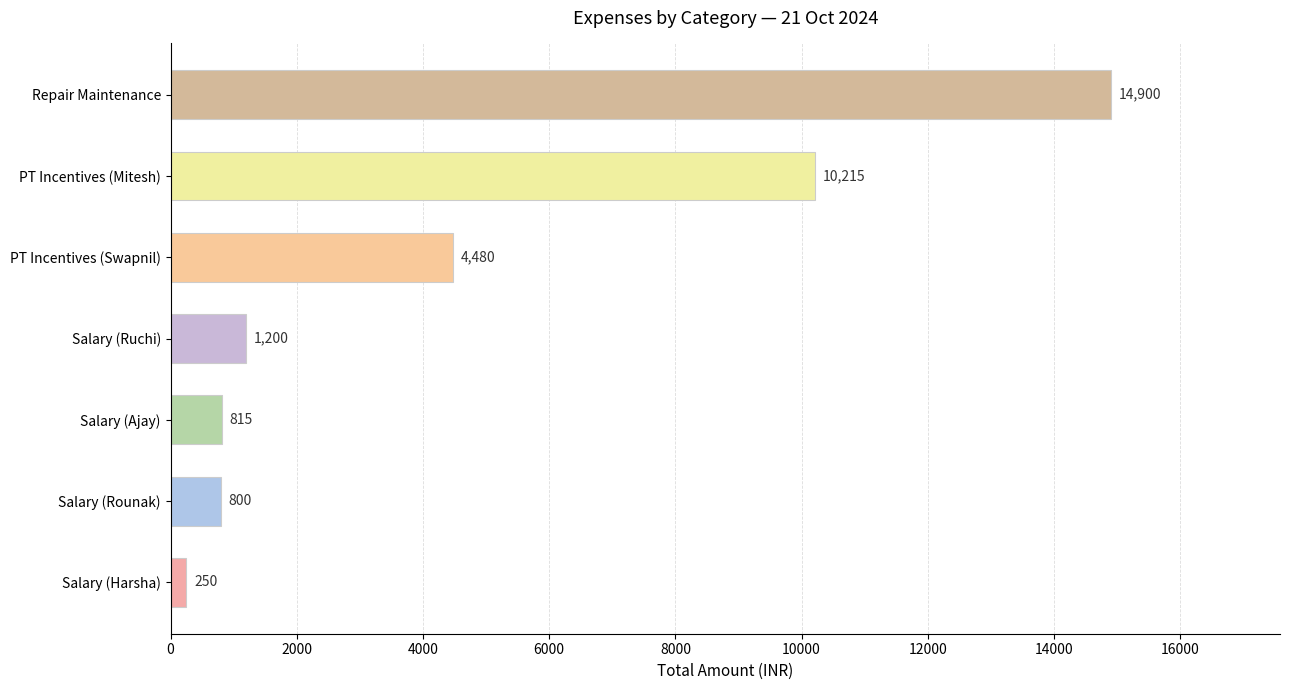

True or false: the data shows 815 at Salary (Ajay).

True